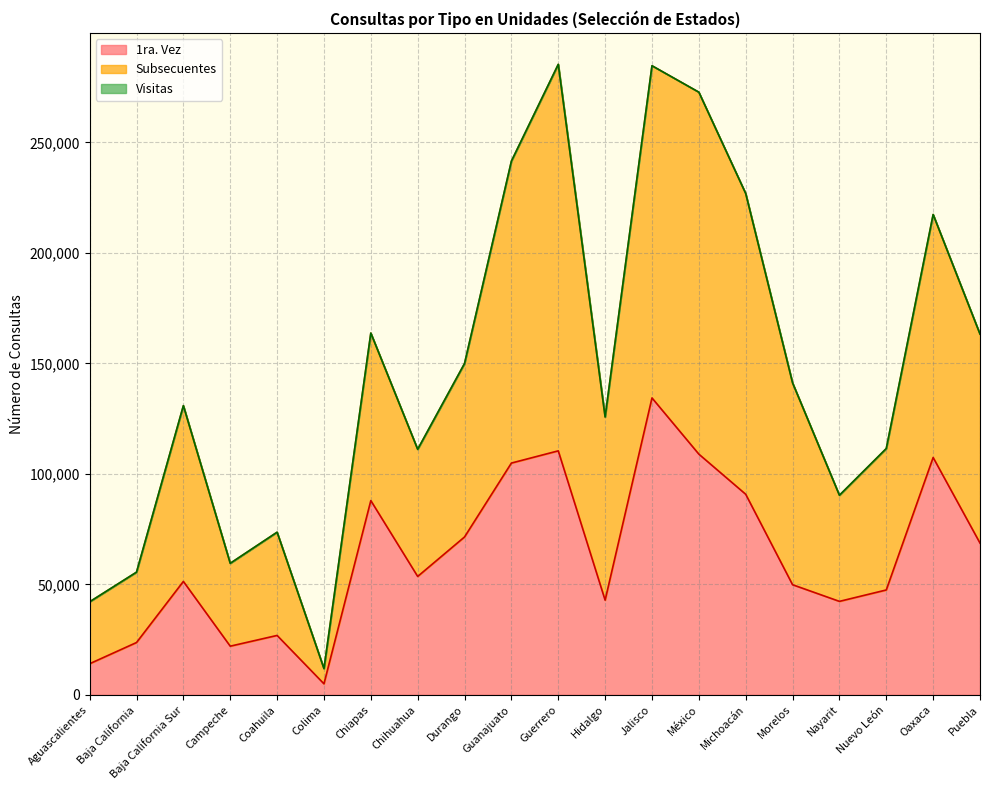

Count the number of categories in the chart.

20